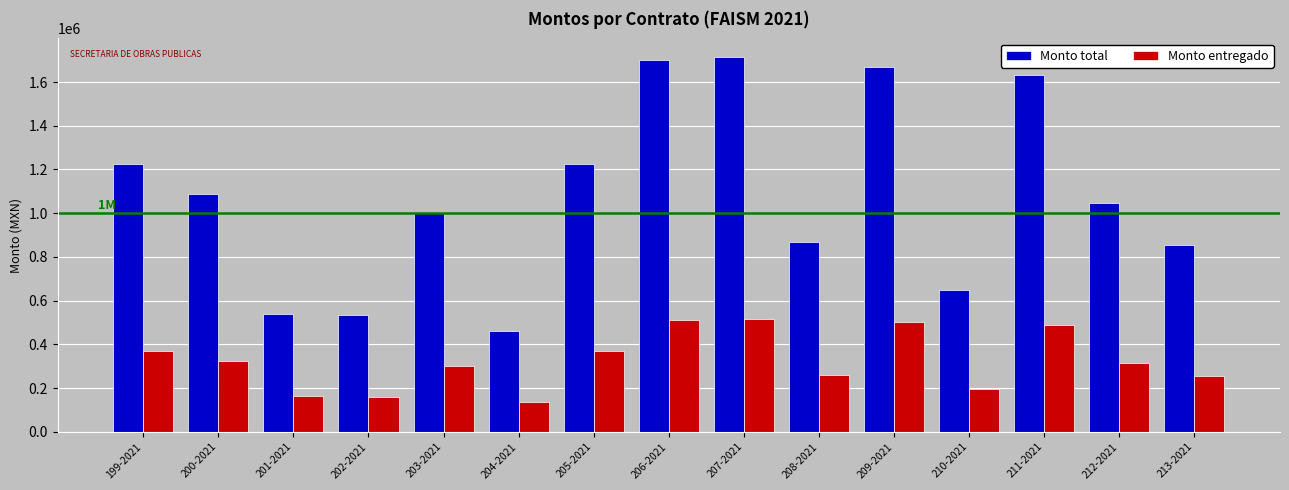

Which series changed the most between 204-2021 and 211-2021?

Monto total